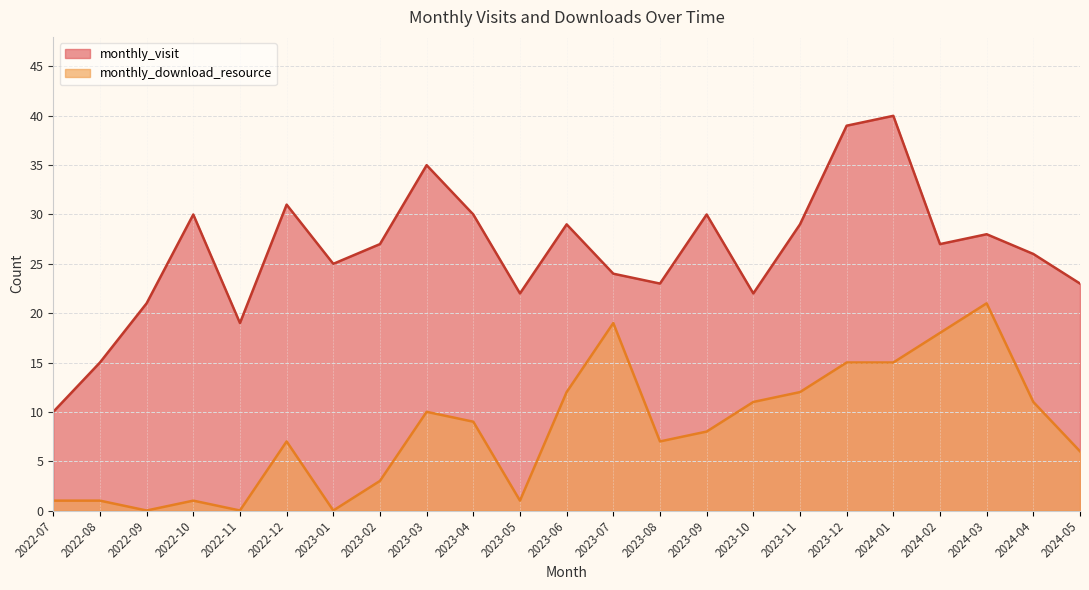

Which category has the lowest value across all series?

2022-09